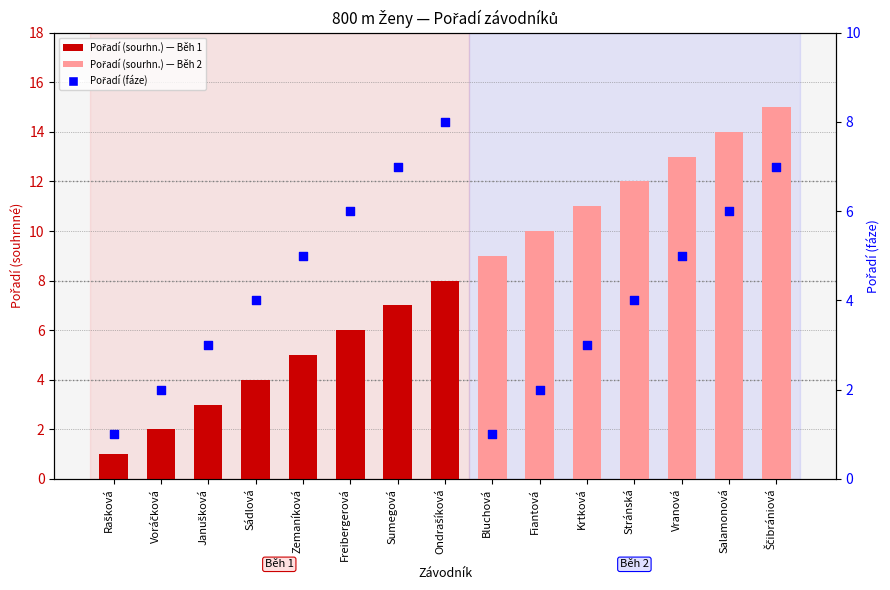

What is the total value across all series at Krtková?

14